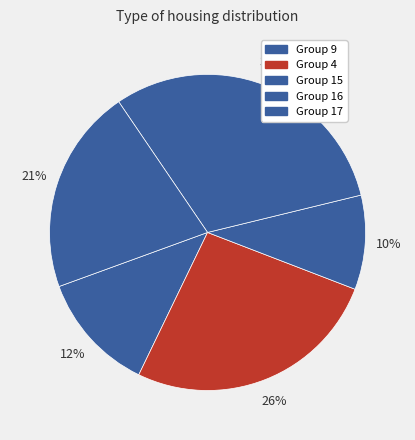

How many segments does this pie chart have?

5